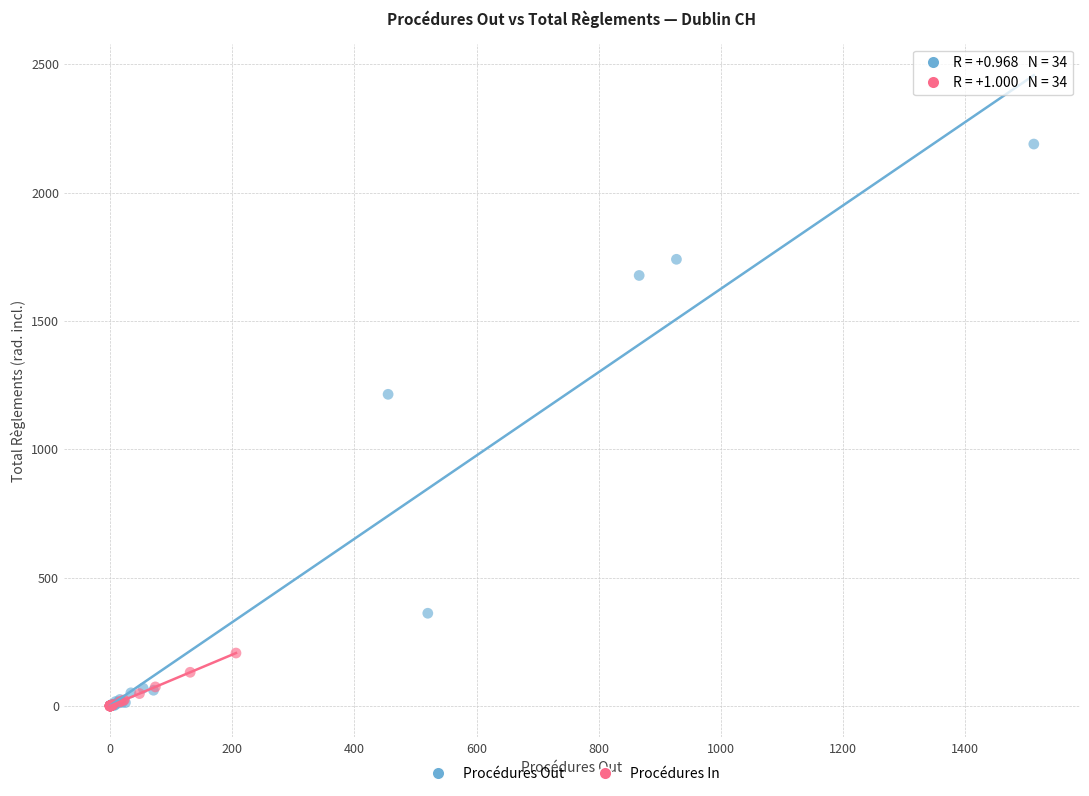

What are all the series names shown in the legend?

Procédures Out, Procédures In